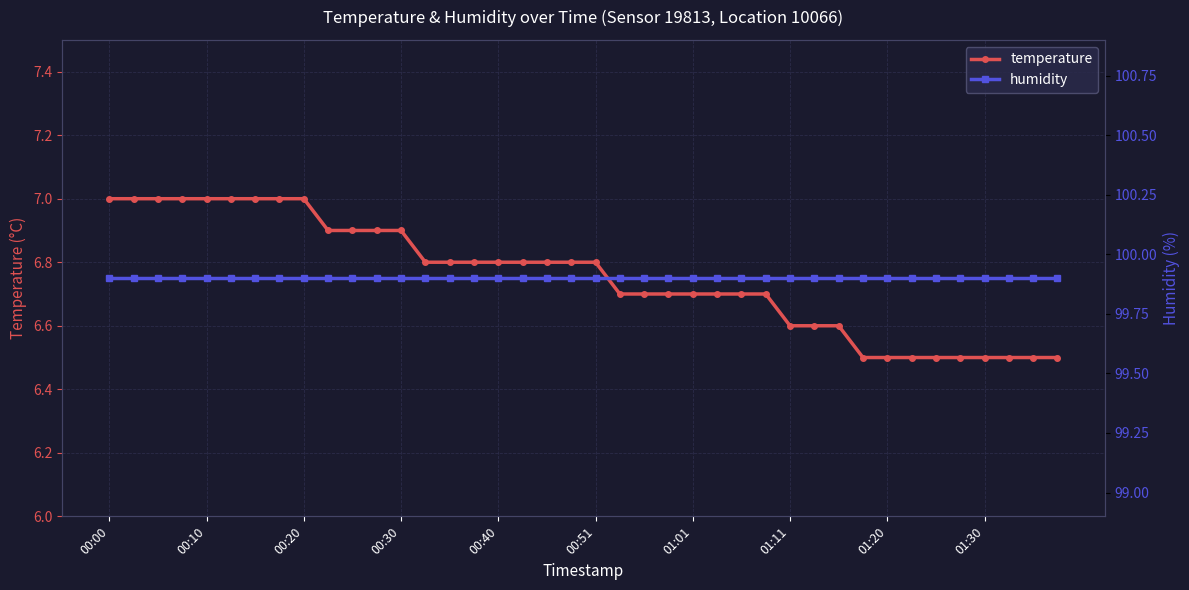

What is the difference between the second highest and second lowest values in the temperature series?

0.5